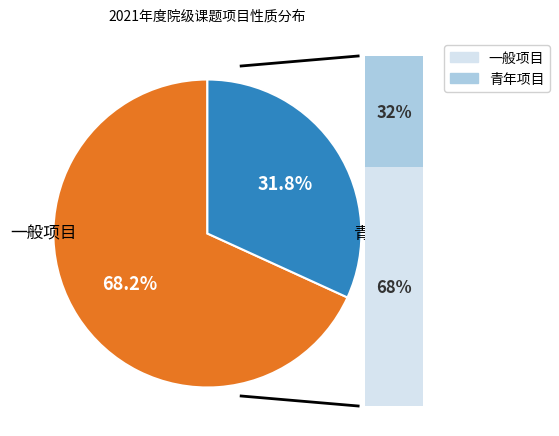

Approximately how many times larger is the value at 一般项目 compared to 青年项目?

2.1